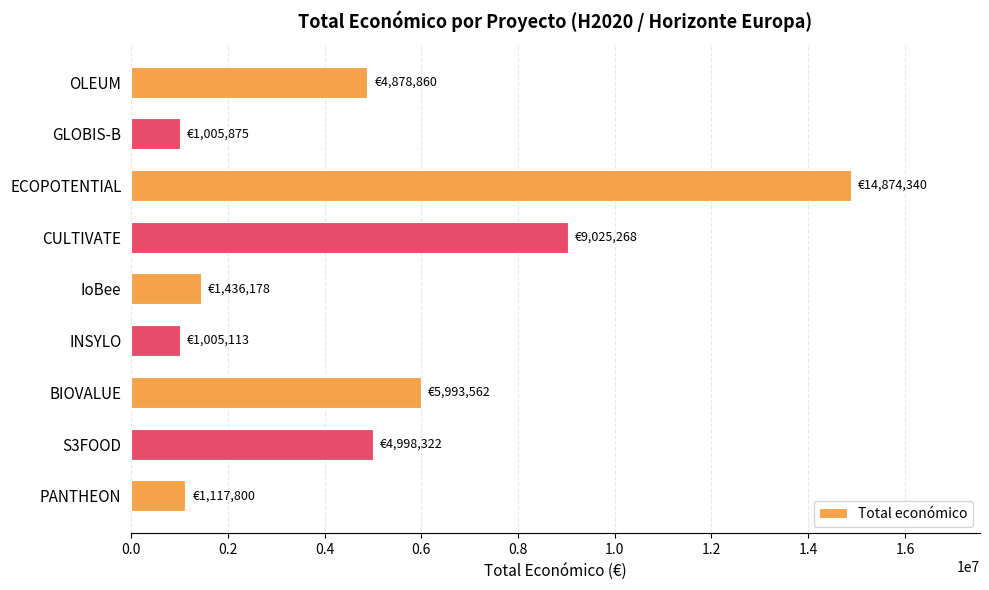

Where is the data nearest to the value 7939726?

CULTIVATE